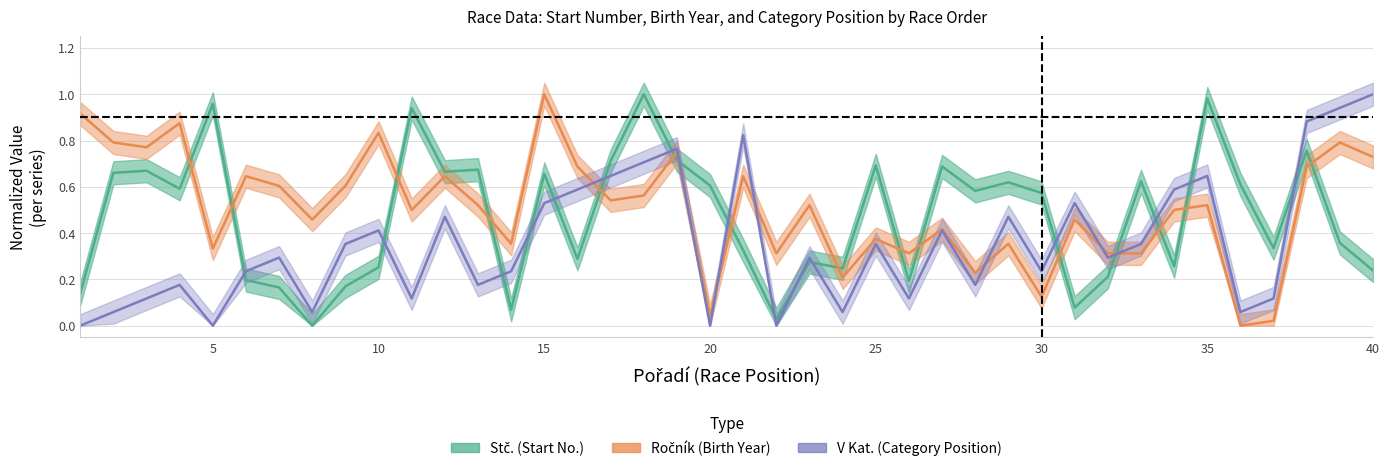

Which series has the largest range (max minus min)?

Stč.